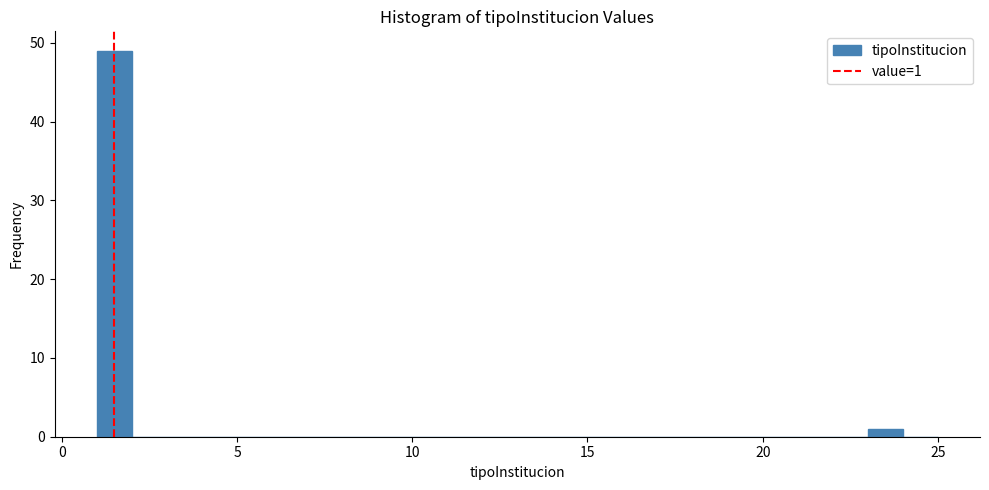

Around what value on the x-axis is the tallest bar? Give the approximate position of its centre, as read against the axis.

1.5